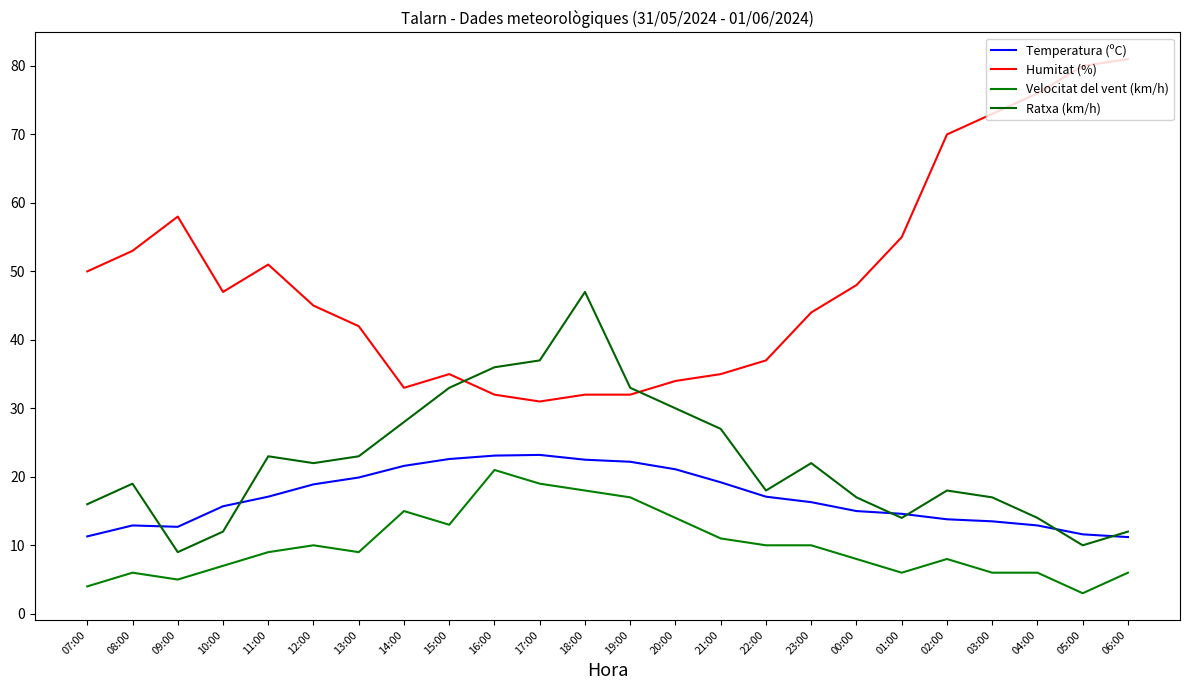

What is the difference between the maximum and minimum values in the Velocitat del vent (km/h) series?

18.0